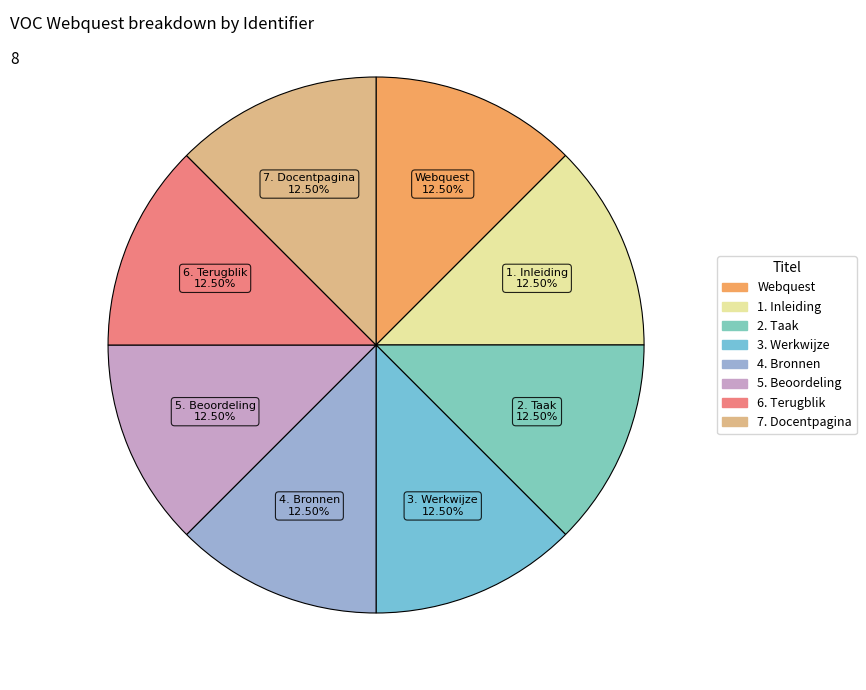

Combined, do 5. Beoordeling and 6. Terugblik account for over 50%?

No